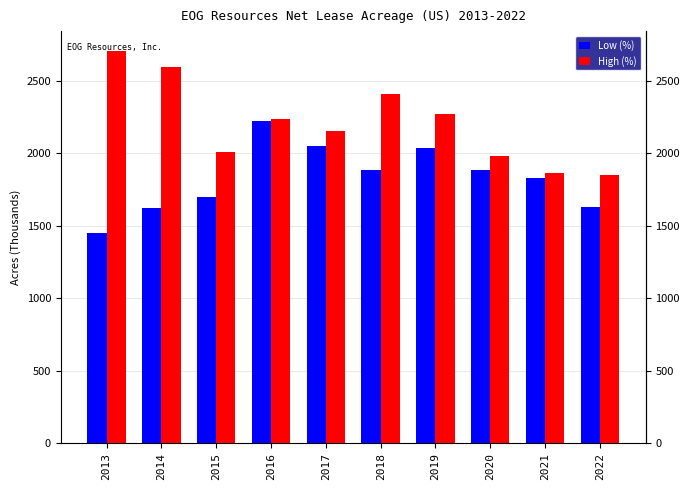

The Low (%) series shows 2710 at 2015. True or false?

False